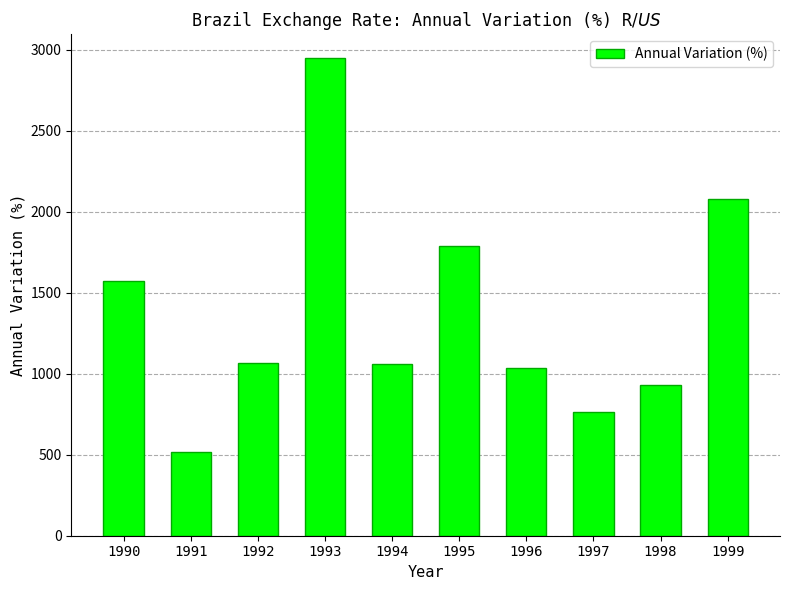

What is the difference between the maximum and minimum values?

2428.1